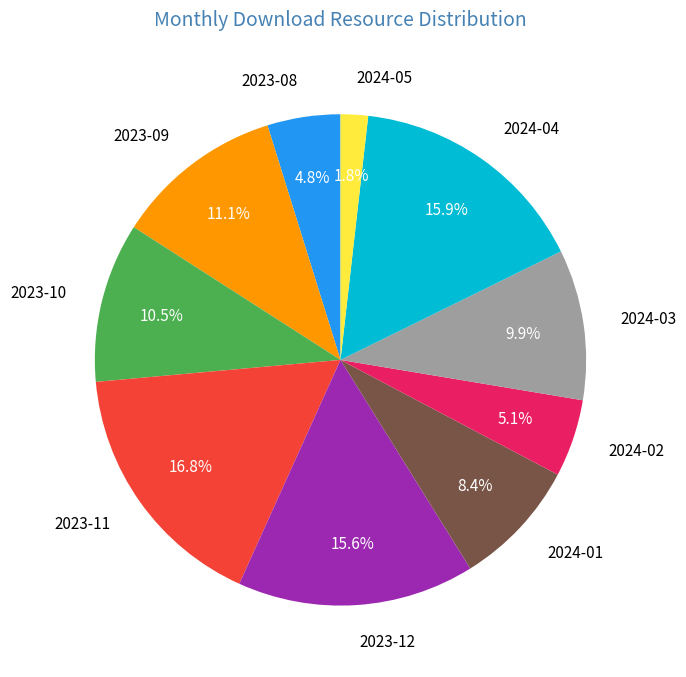

To the nearest percent, what portion does 2023-12 represent?

16%